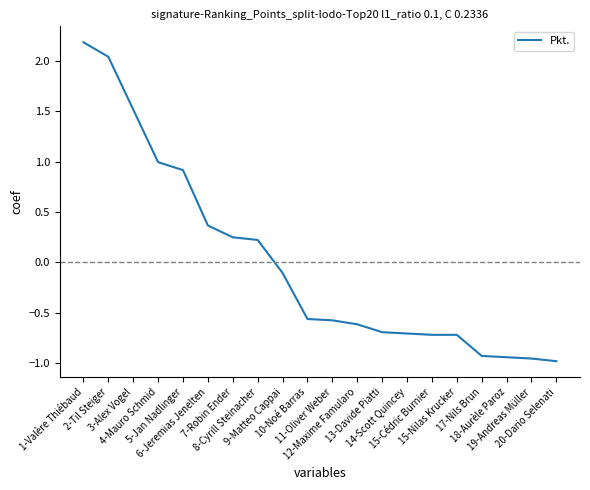

At which category does the chart reach its peak across all series?

1-Valère Thiébaud